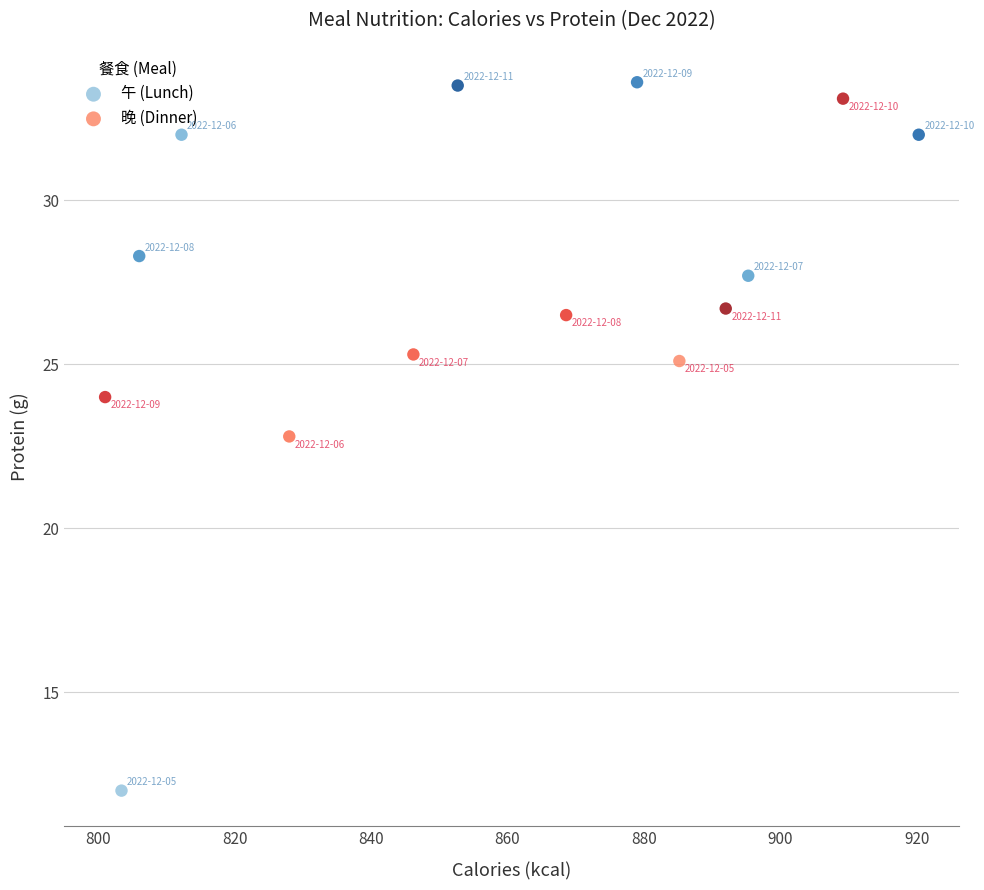

Which series reaches the minimum Y coordinate?

午 (Lunch)